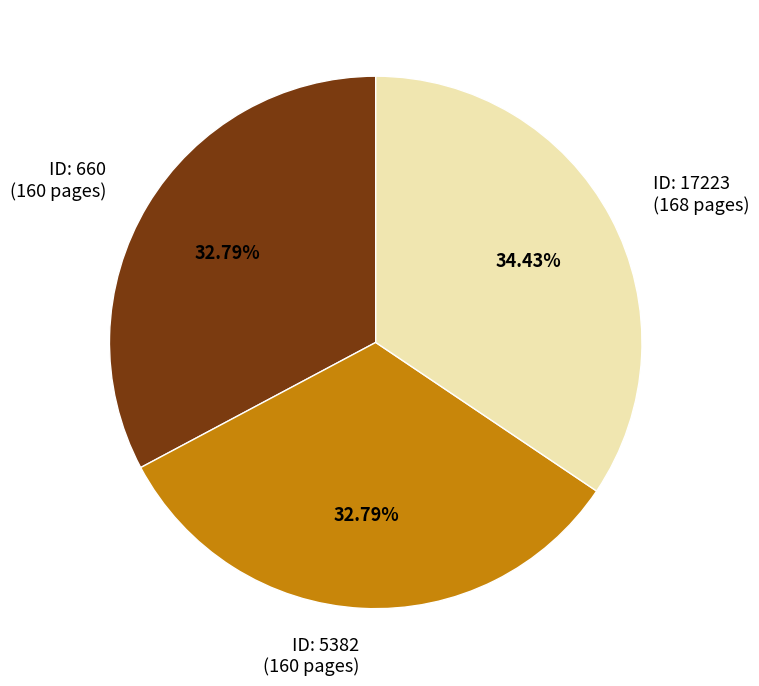

To the nearest percent, what is the average slice percentage?

33%